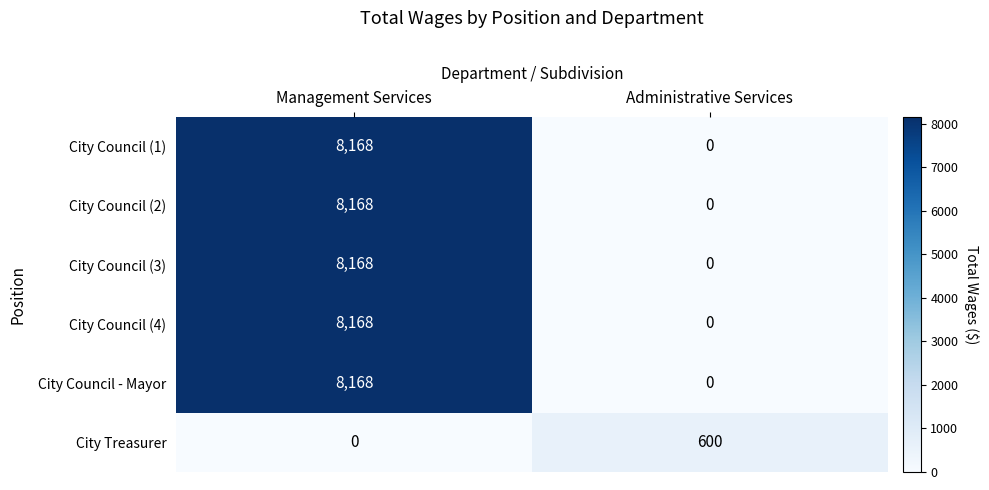

How many values in City Council (3) are above zero?

1